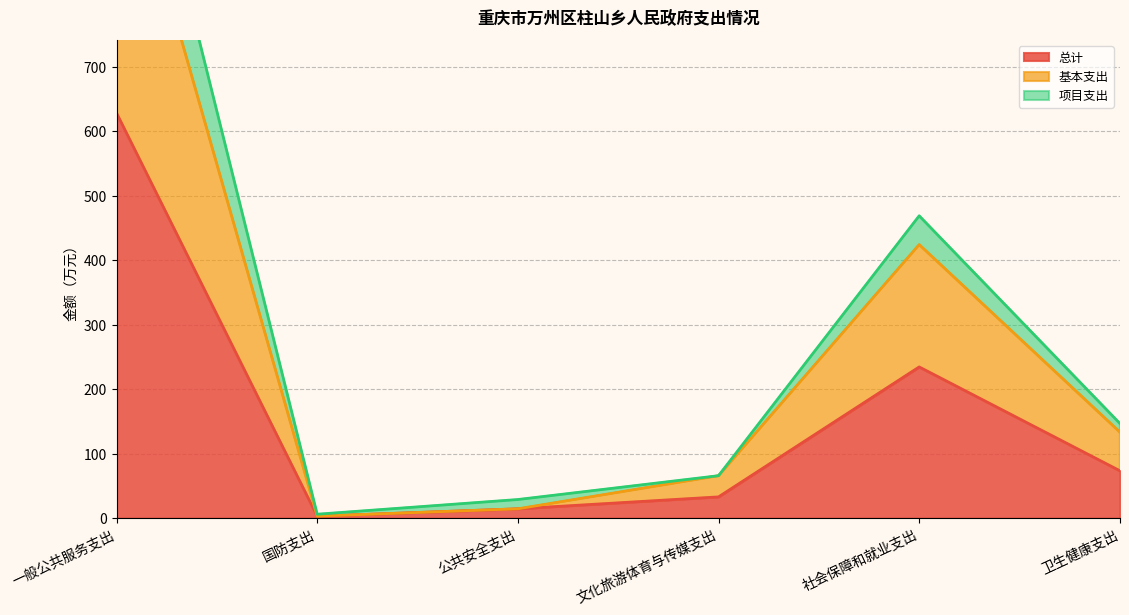

How many values in the 项目支出 series are below 146?

3